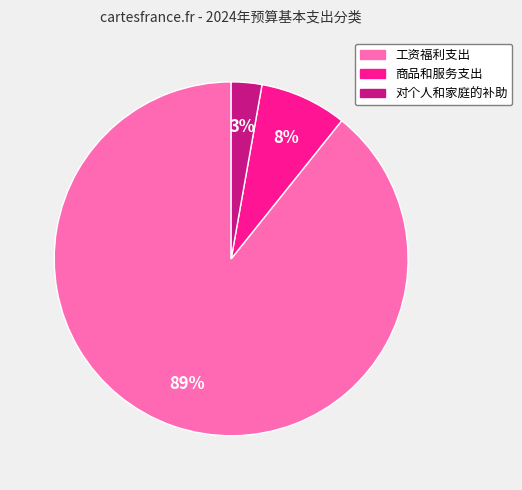

Is the sum of 工资福利支出 and 对个人和家庭的补助 greater than half?

Yes